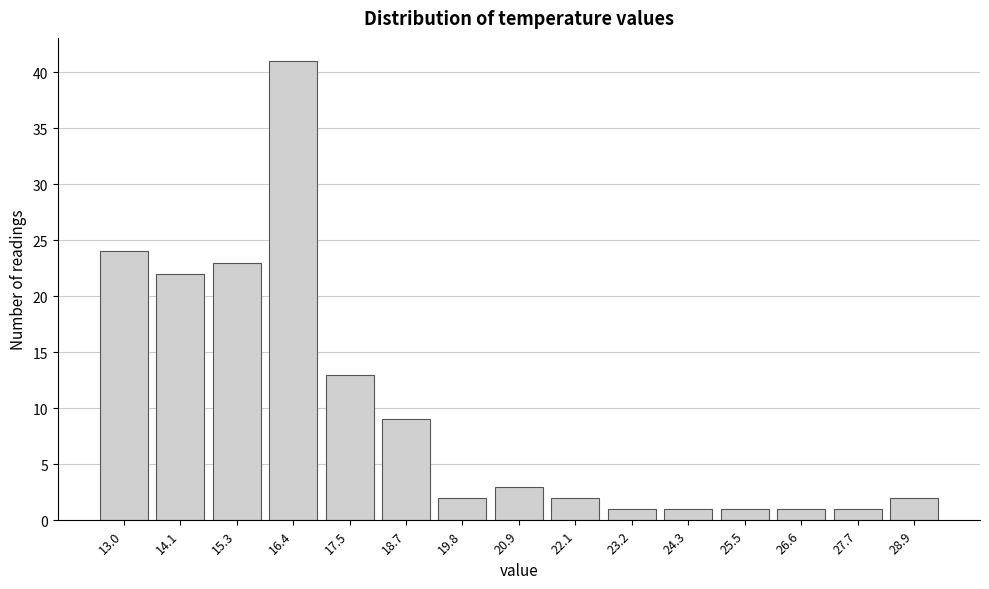

Reading left to right, transcribe all the data shown in this chart.

13.0=24	14.1=22	15.3=23	16.4=41	17.5=13	18.7=9	19.8=2	20.9=3	22.1=2	23.2=1	24.3=1	25.5=1	26.6=1	27.7=1	28.9=2